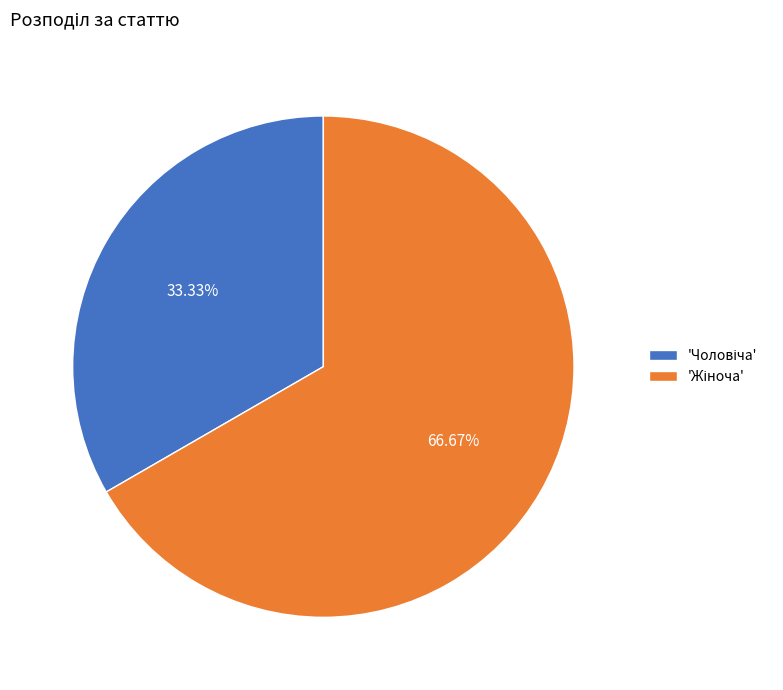

Does any single category account for the majority?

Yes